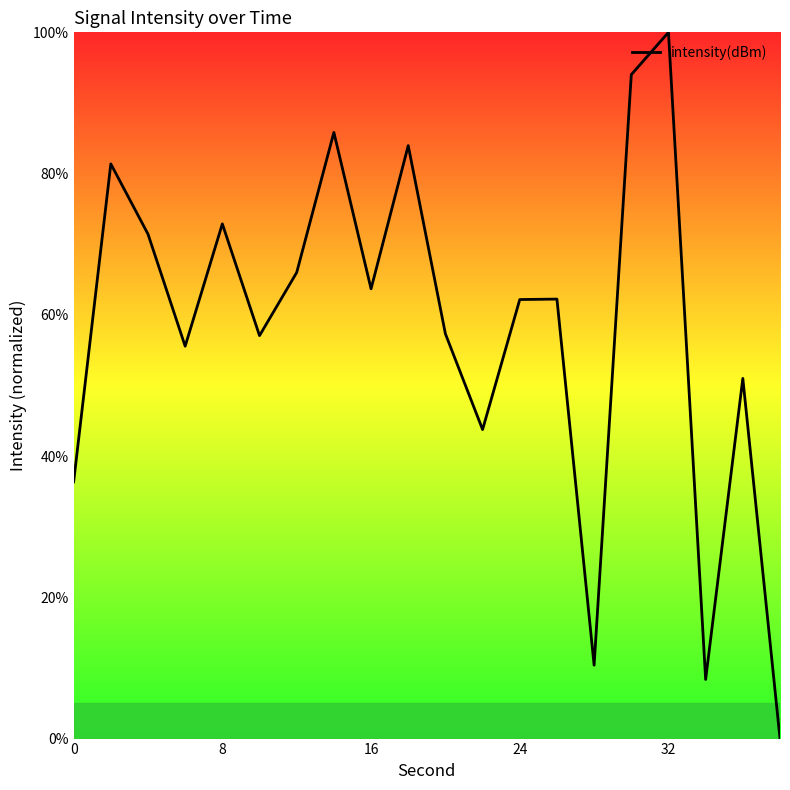

What is the greatest value displayed?

100.0